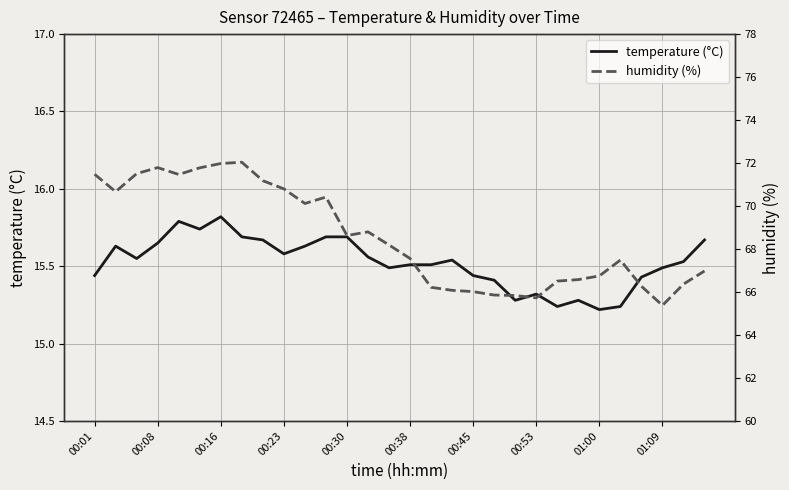

Is it true that temperature (°C) equals 15.6 at 00:23?

True